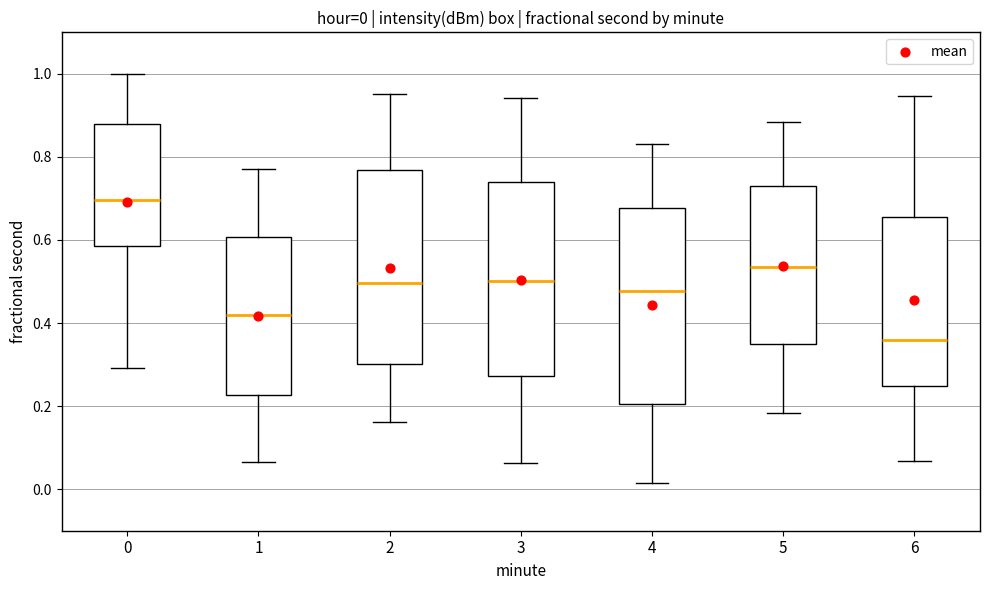

Which box has the lowest median line?

6